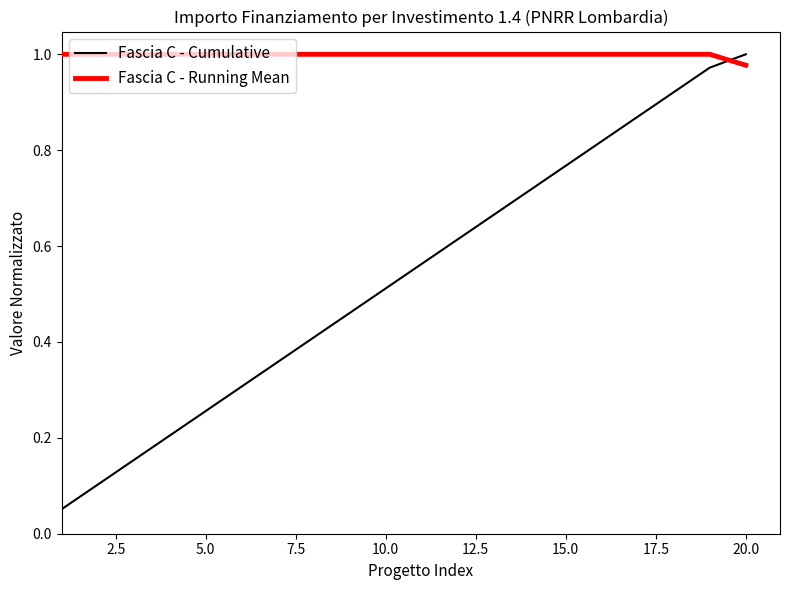

Rank the series by their average value, from lowest to highest.

Fascia C - Cumulative, Fascia C - Running Mean